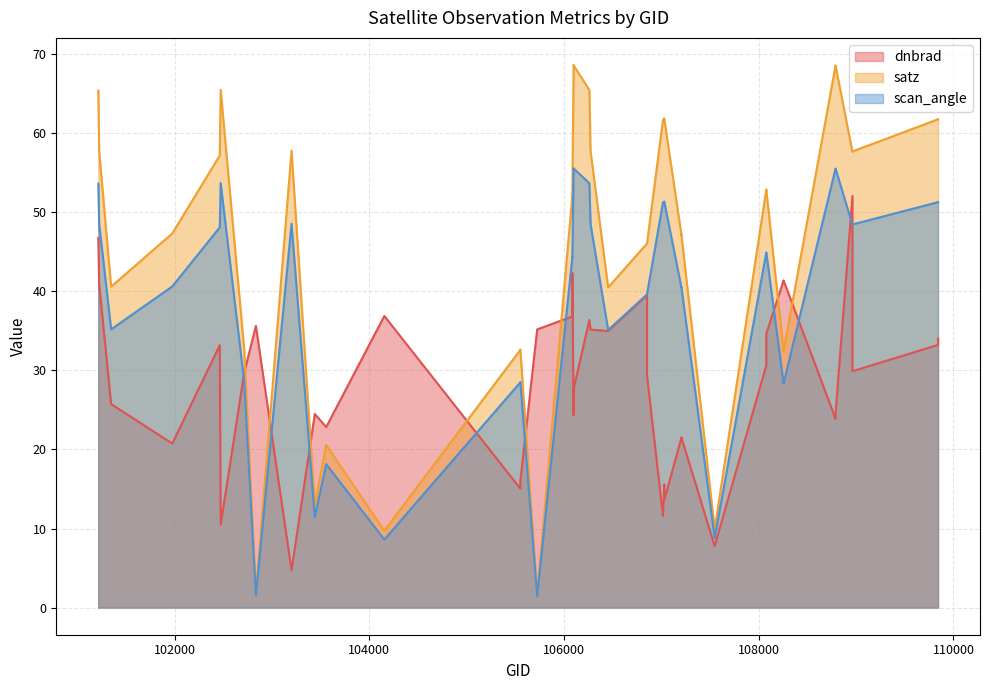

At which category is the sum across all series the highest?

101216